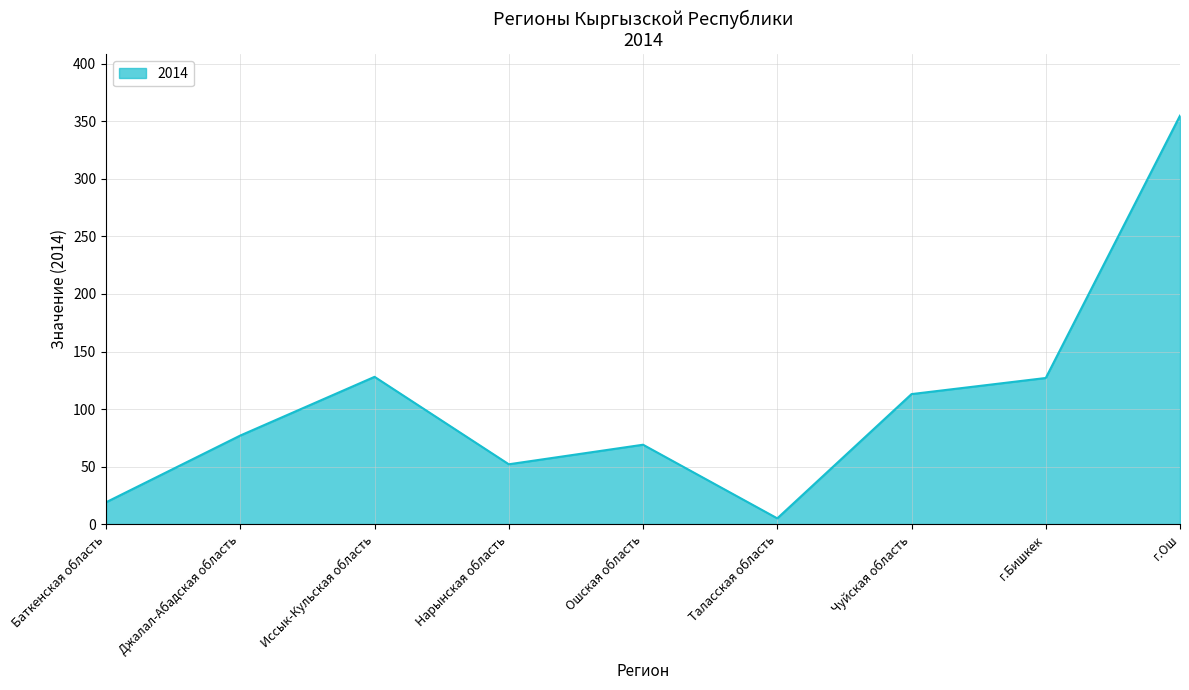

What is the sum of the values at Баткенская область and Ошская область?

88